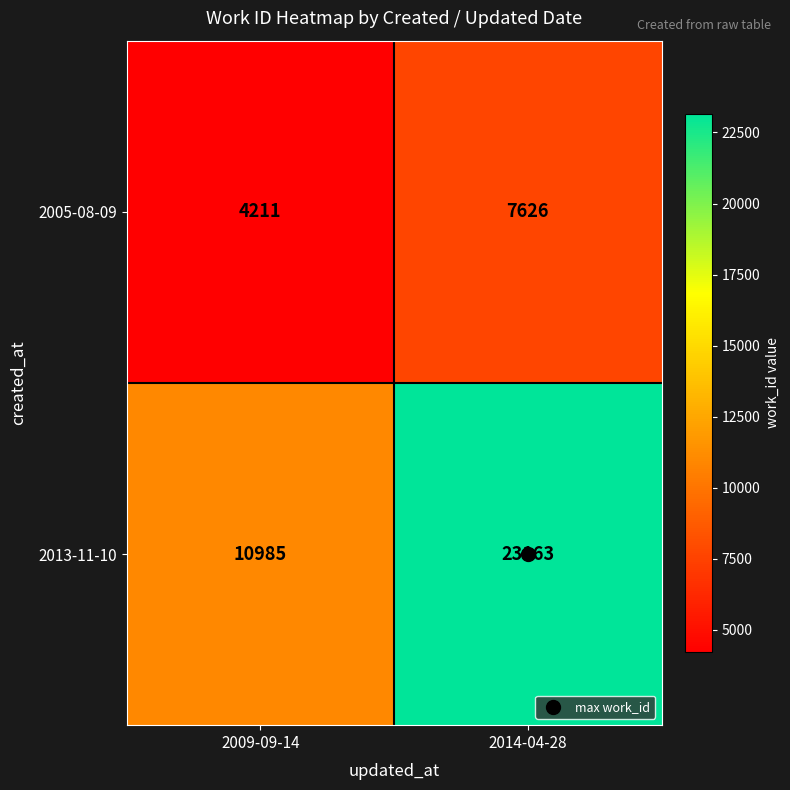

How many data points does each series have?

2